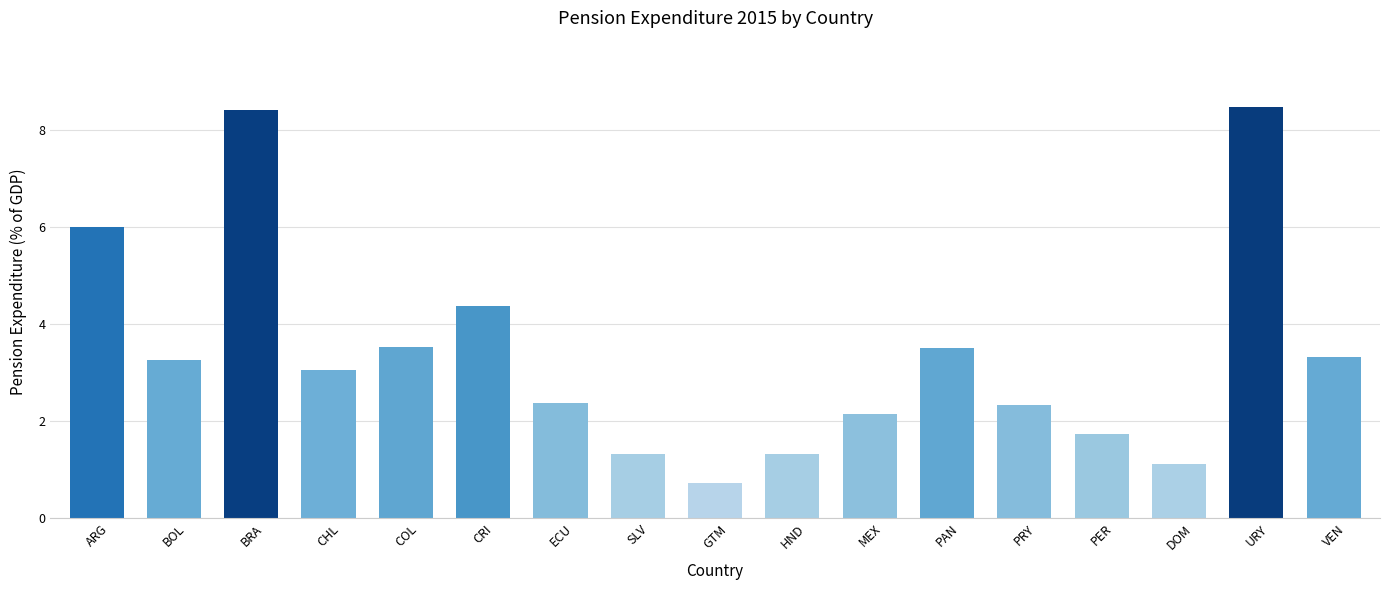

How many values are below 3?

8